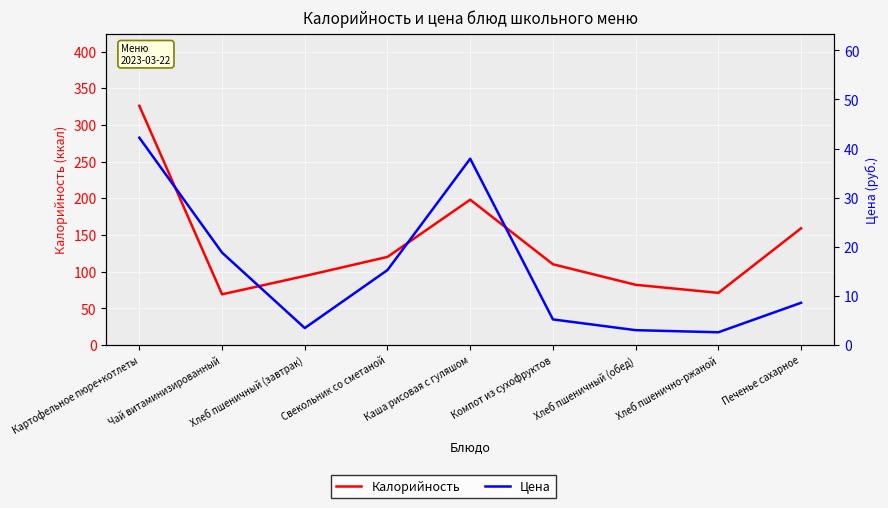

What is the approximate value of Калорийность at Хлеб пшеничный (завтрак)?

94.0